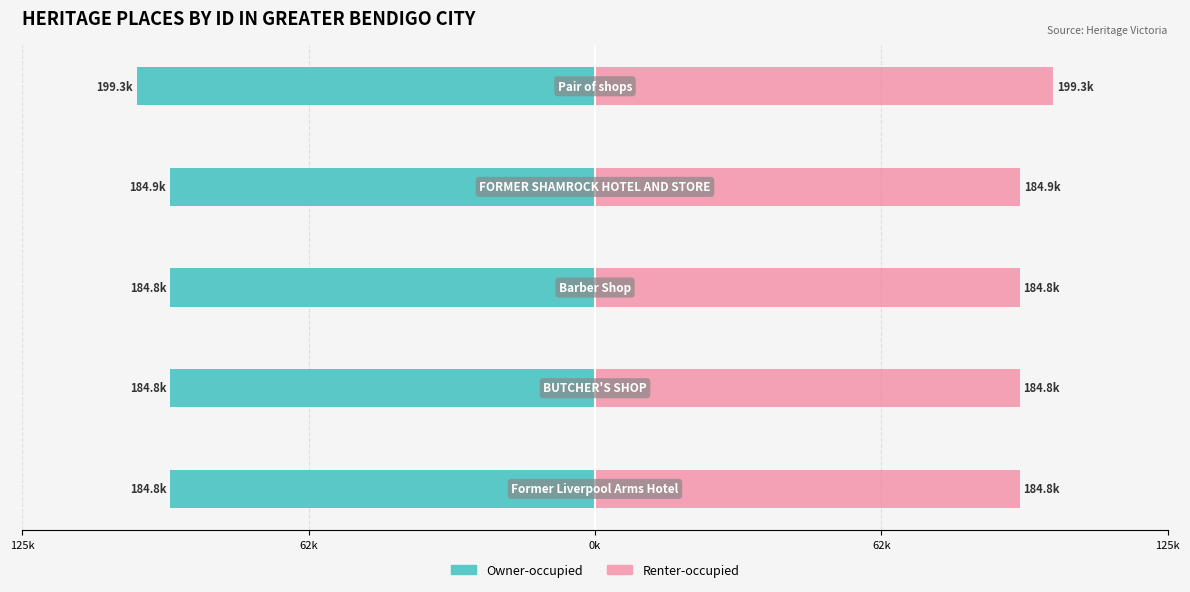

What is the average value of the Owner-occupied series?

-93862.8